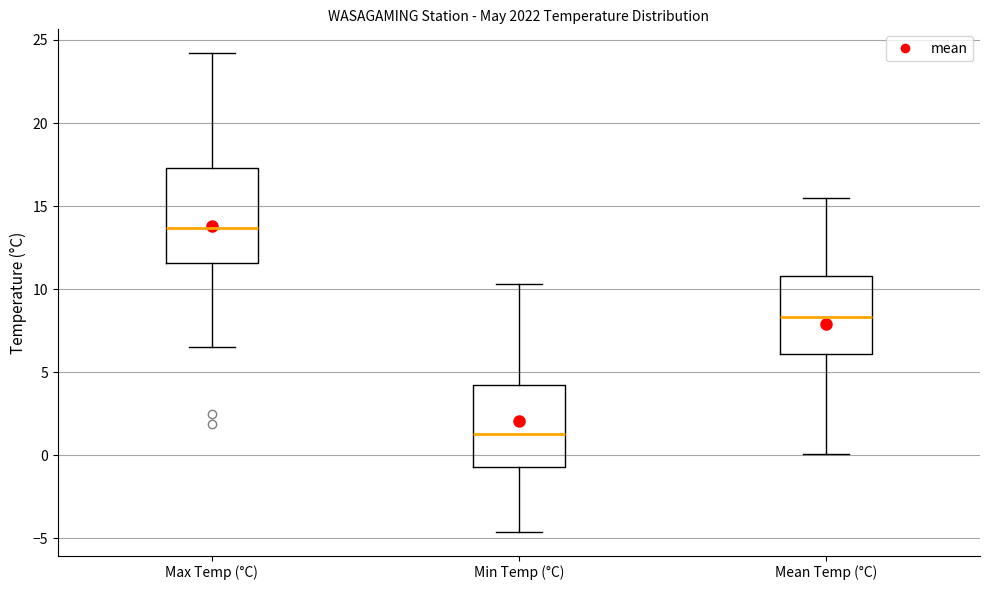

Reading left to right, read every box against the y-axis: the position of its median line, the range the box covers, and the ends of its whiskers. The values are not printed on the chart, so give them approximately, as read against the axis.

Max Temp (°C): median 13.5, box 11.5 to 17.5, whiskers 6.5 to 24.0
Min Temp (°C): median 1.5, box -0.5 to 4.0, whiskers -4.5 to 10.5
Mean Temp (°C): median 8.5, box 6.0 to 11.0, whiskers 0.0 to 15.5